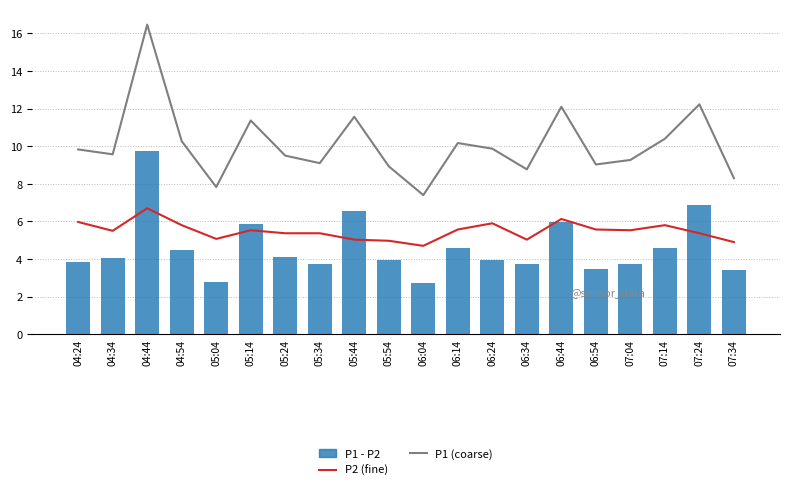

List the labels in order of P1 value, largest first.

04:44, 07:24, 06:44, 05:44, 05:14, 07:14, 04:54, 06:14, 06:24, 04:24, 04:34, 05:24, 07:04, 05:34, 06:54, 05:54, 06:34, 07:34, 05:04, 06:04